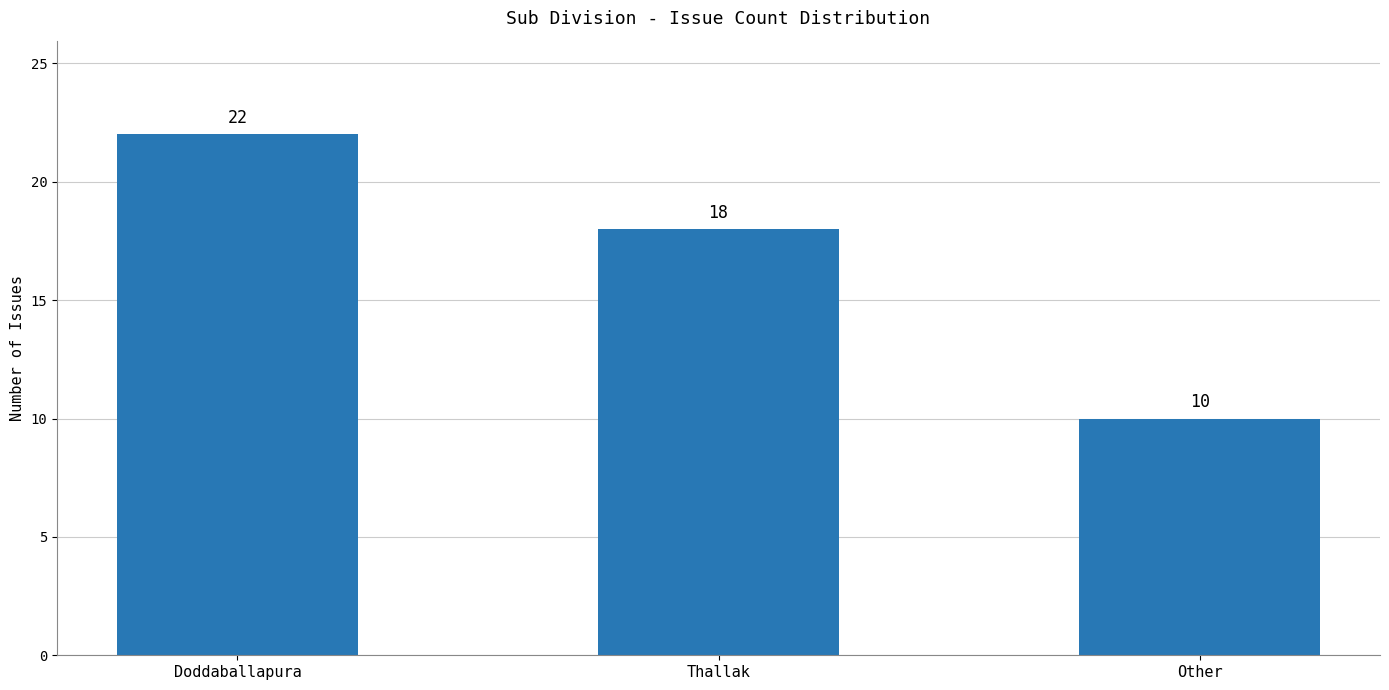

Where does the data first go above 18?

Doddaballapura